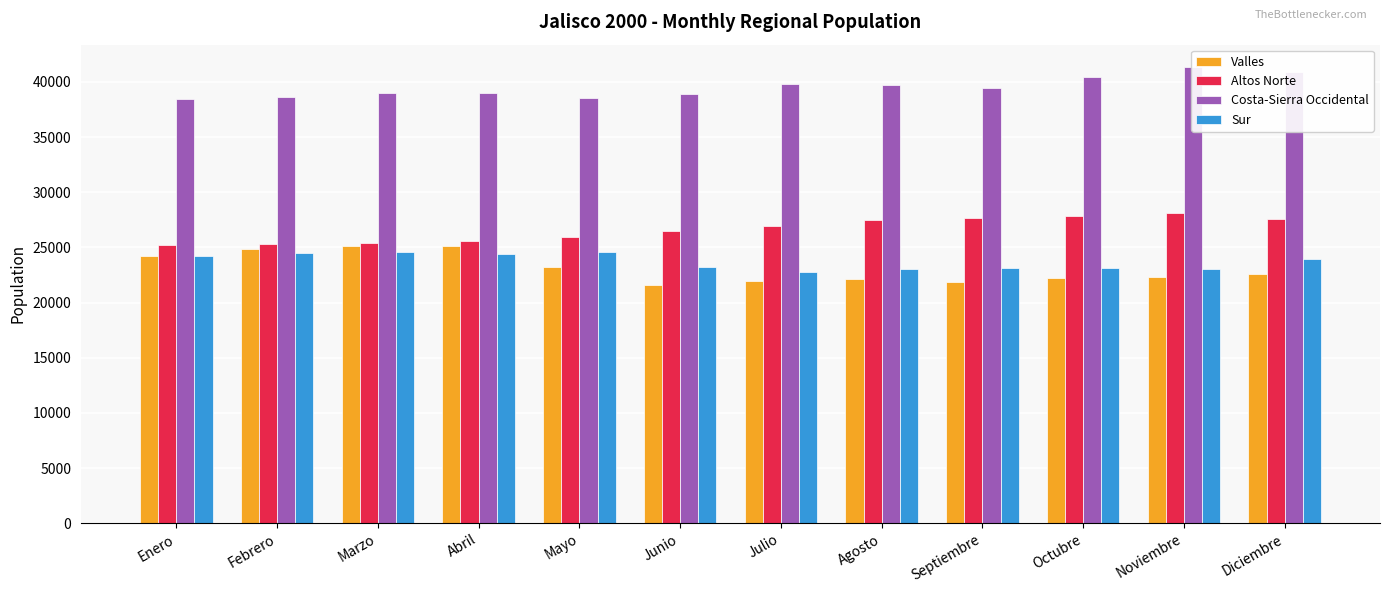

Reading left to right, what are all the values shown in this chart?

Valles: 24217	24825	25144	25131	23192	21605	21935	22126	21902	22205	22338	22575
Altos Norte: 25180	25265	25420	25591	25986	26460	26910	27459	27677	27842	28156	27565
Costa-Sierra Occidental: 38481	38674	38979	38956	38576	38888	39802	39760	39410	40445	41313	40875
Sur: 24199	24473	24598	24378	24552	23216	22775	23081	23097	23146	23025	23951